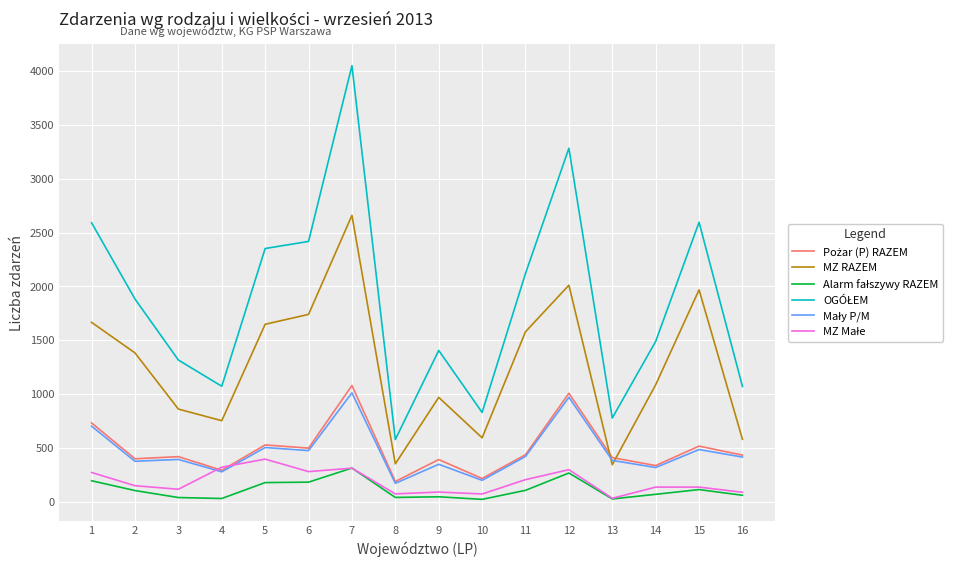

What is the lowest value of the MZ RAZEM series?

343